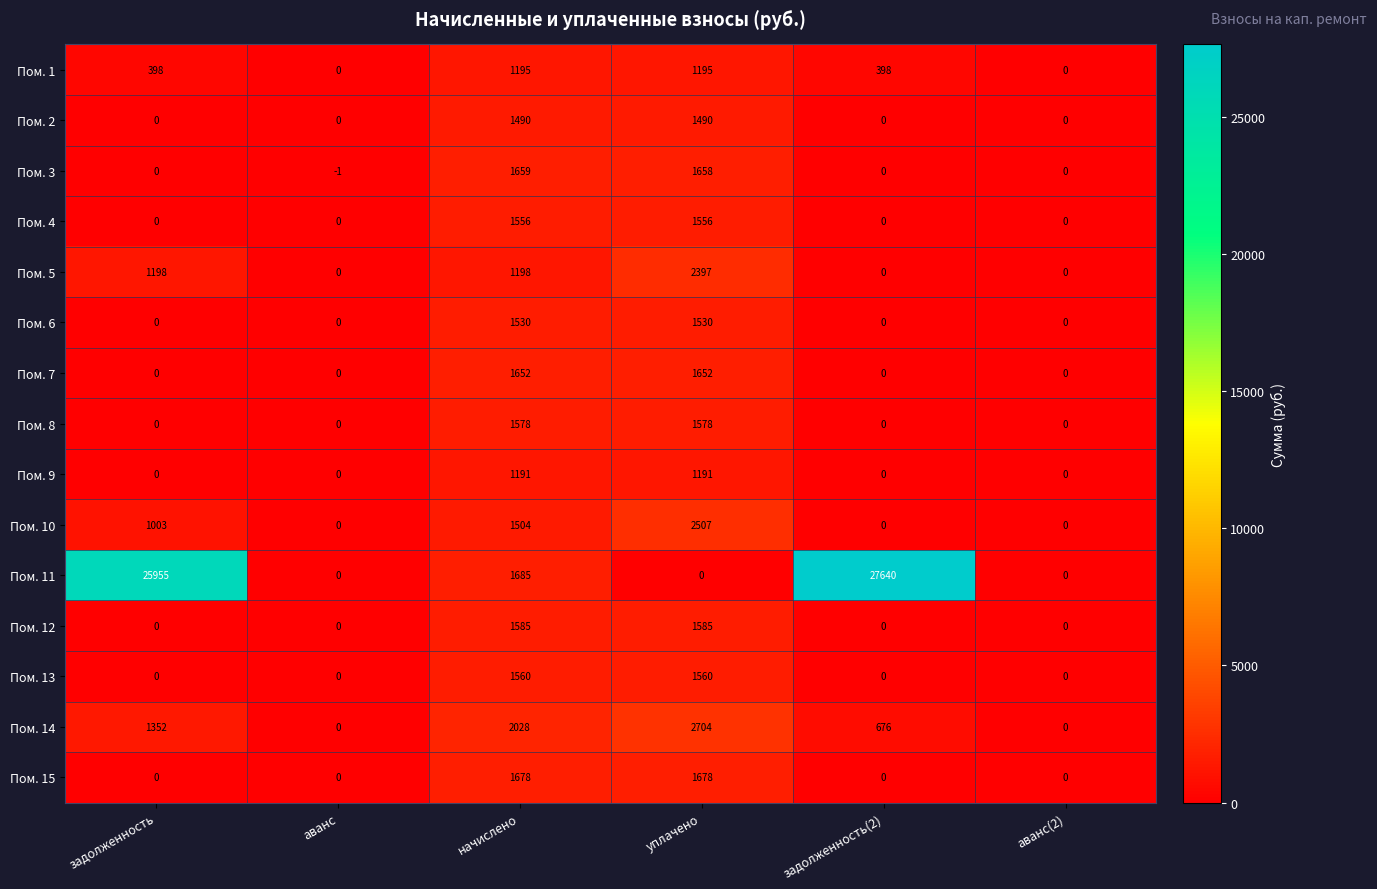

What is the difference between the Пом. 1 values at уплачено and задолженность?

797